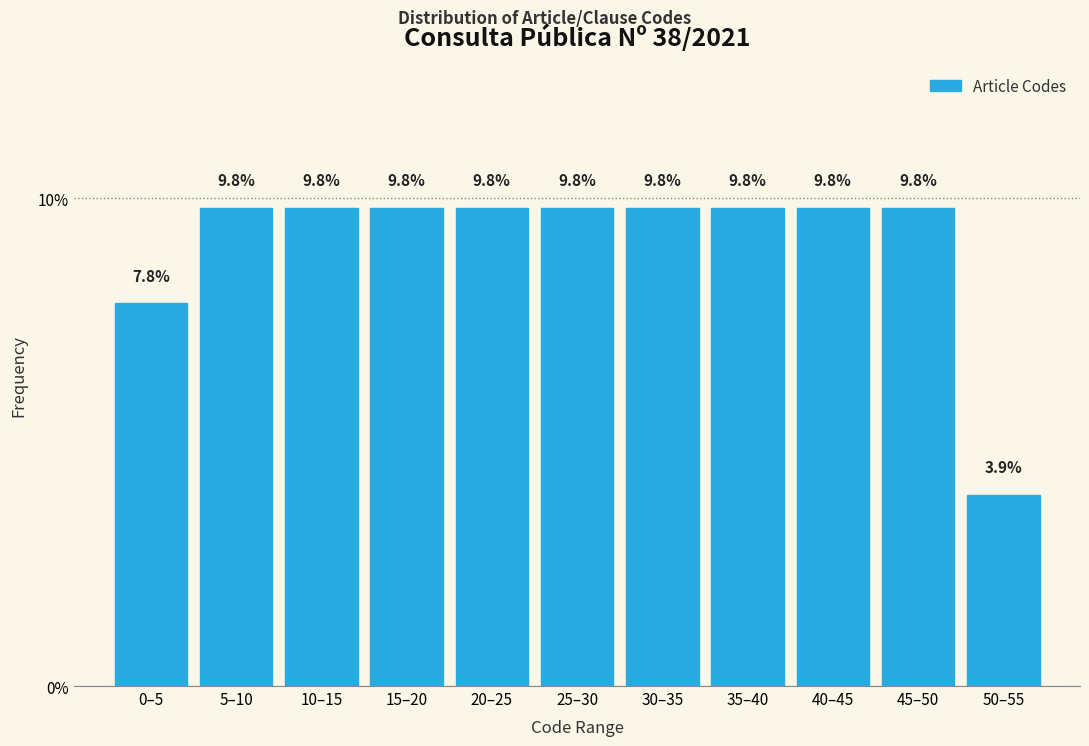

Reading left to right, transcribe all the data shown in this chart.

0–5=7.8	5–10=9.8	10–15=9.8	15–20=9.8	20–25=9.8	25–30=9.8	30–35=9.8	35–40=9.8	40–45=9.8	45–50=9.8	50–55=3.9